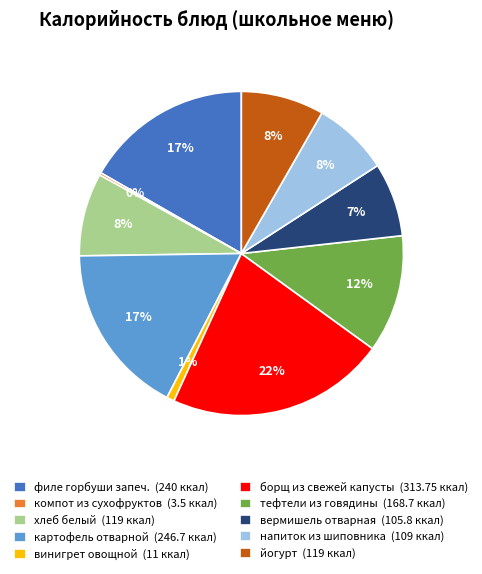

The винигрет овощной (11 ккал) slice represents 1% of the pie. True or false?

True